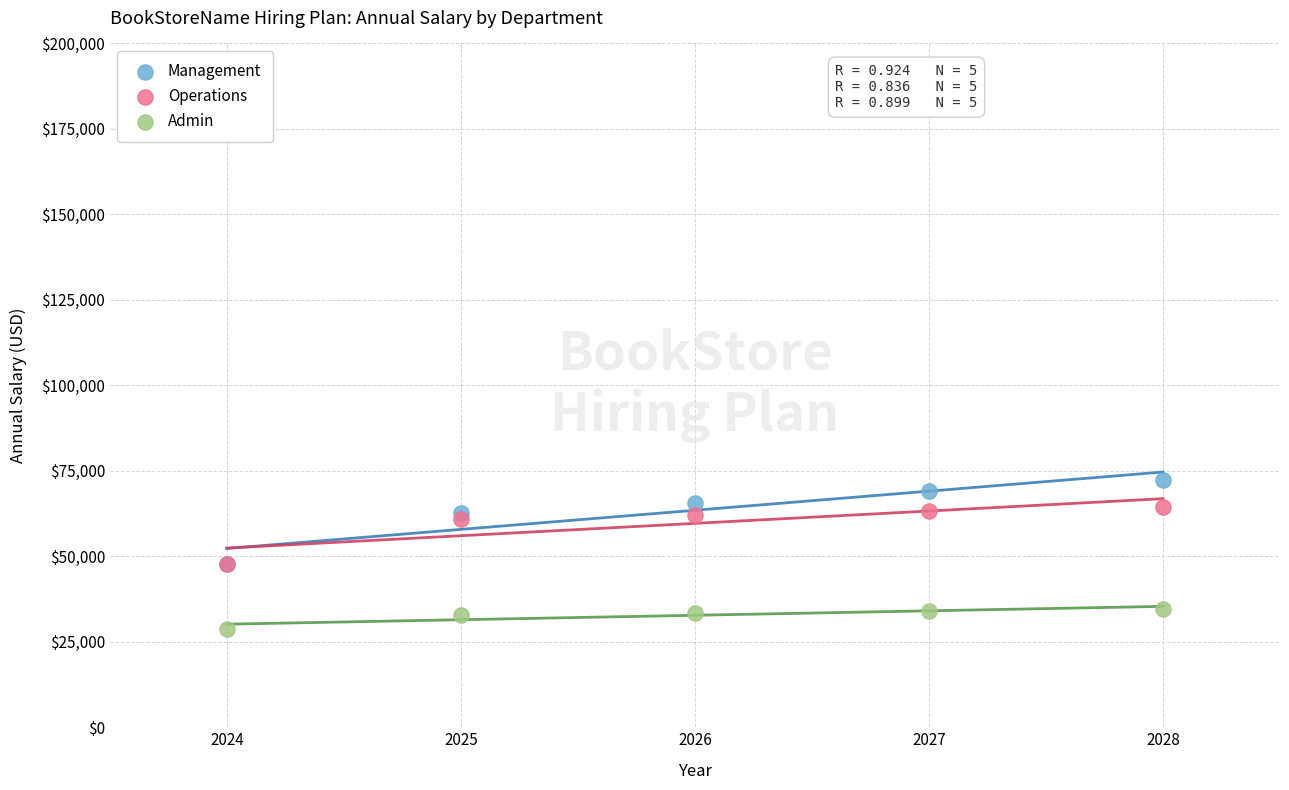

Which series reaches the maximum Y coordinate?

Management